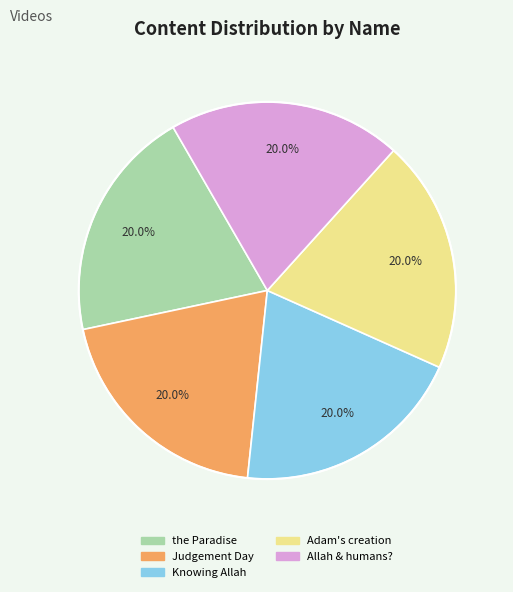

Is there any slice that represents more than half of the pie?

No